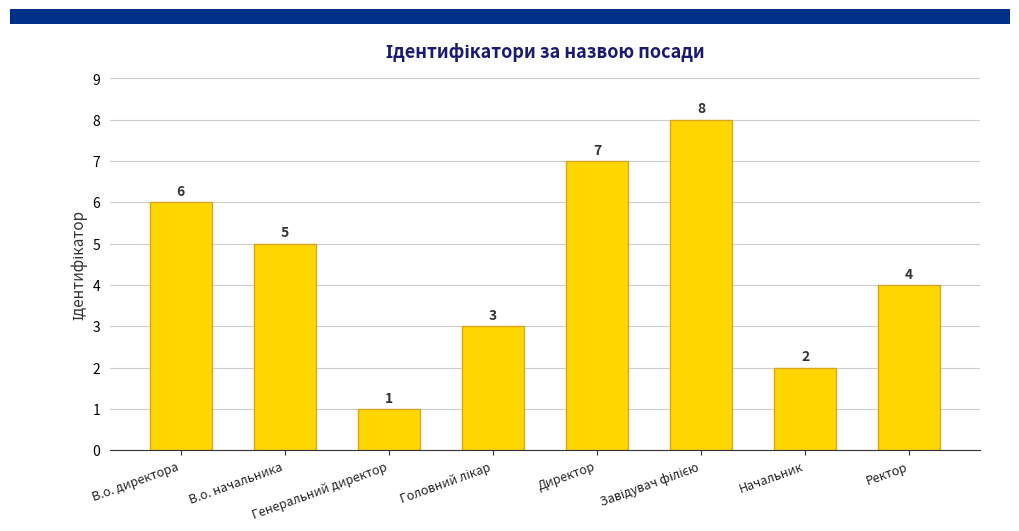

What is the value of the 5th bar from the left?

7